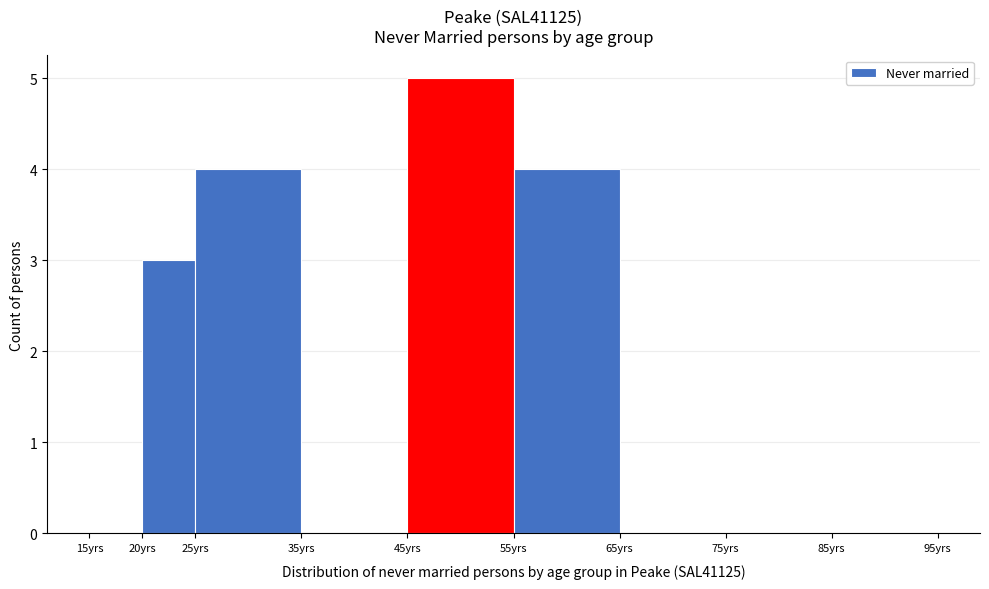

Reading left to right, transcribe this chart: for each bar, give the range it covers on the x-axis and its height. The values are not printed on the chart, so give them approximately, as read against the axis.

15 to 20: 0
20 to 25: 3
25 to 35: 4
35 to 45: 0
45 to 55: 5
55 to 65: 4
65 to 75: 0
75 to 85: 0
85 to 95: 0